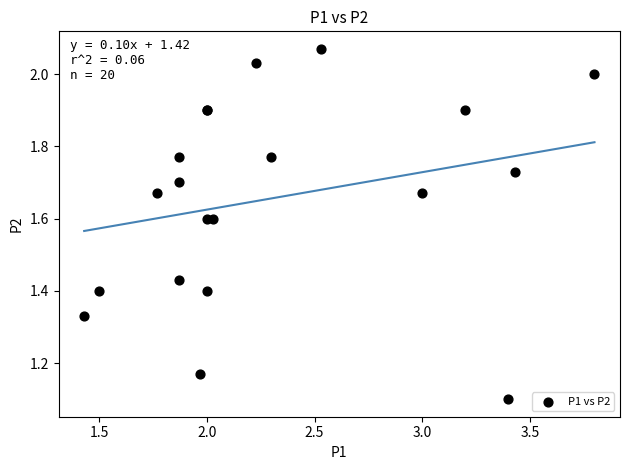

What Y value in the scatter plot is closest to 1?

1.1